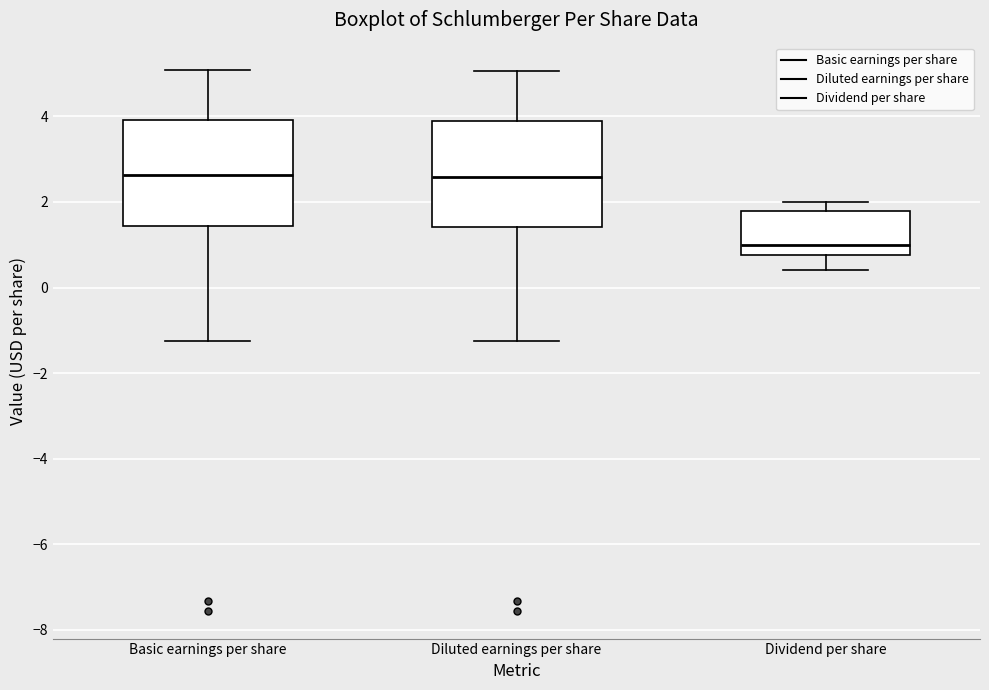

Which box's median line is the lowest?

Dividend per share